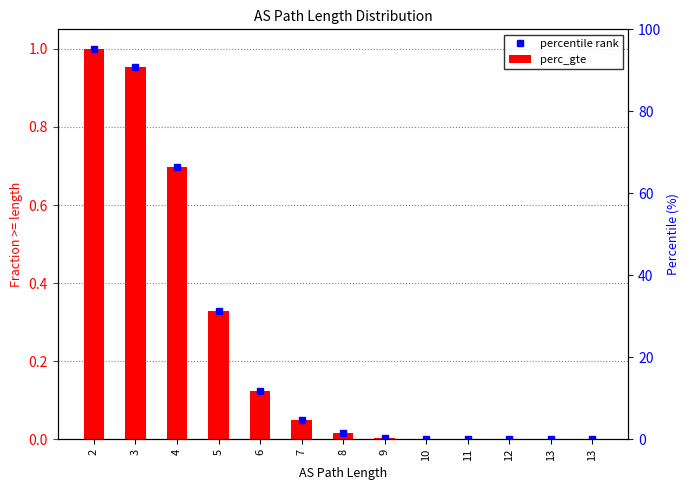

What is the greatest value displayed?

1.0